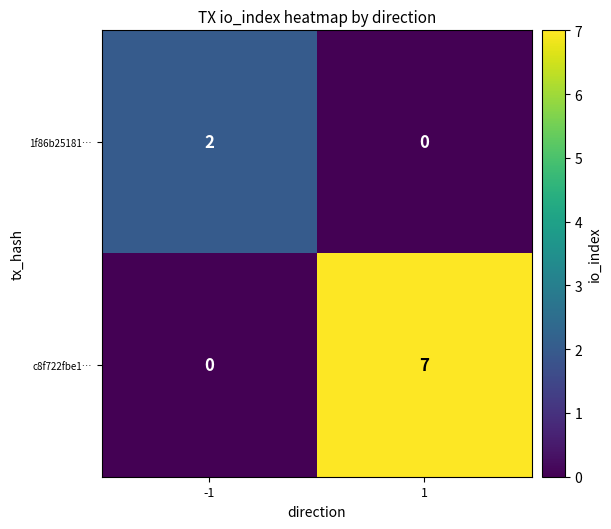

Between -1 and 1, which series saw the biggest shift?

c8f722fbe1…